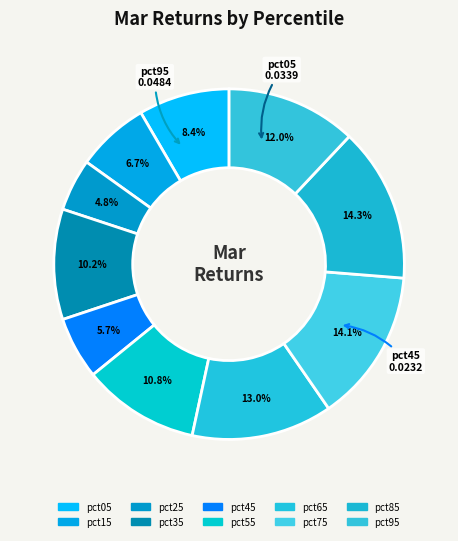

Count the number of slices in the pie.

10